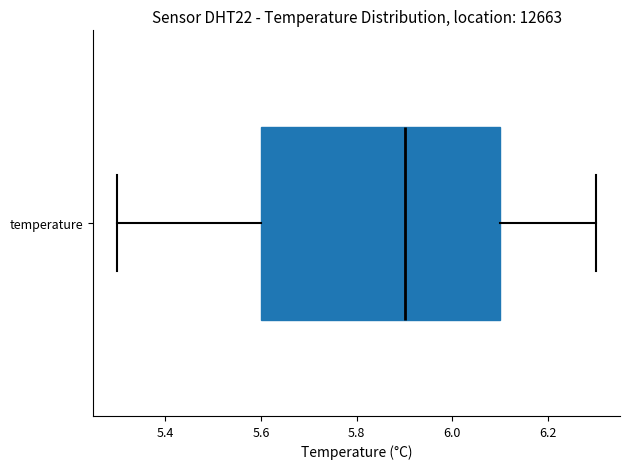

Where is the right edge of the box for temperature on the x-axis? The values are not printed on the chart, so give them approximately, as read against the axis.

6.1